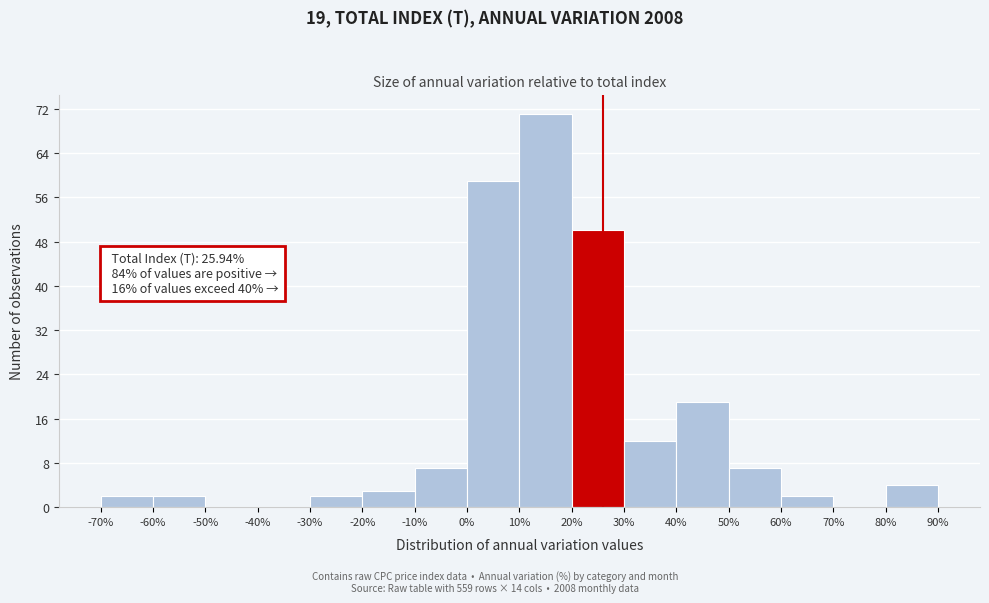

Which range on the x-axis has the tallest bar?

10% to 20%